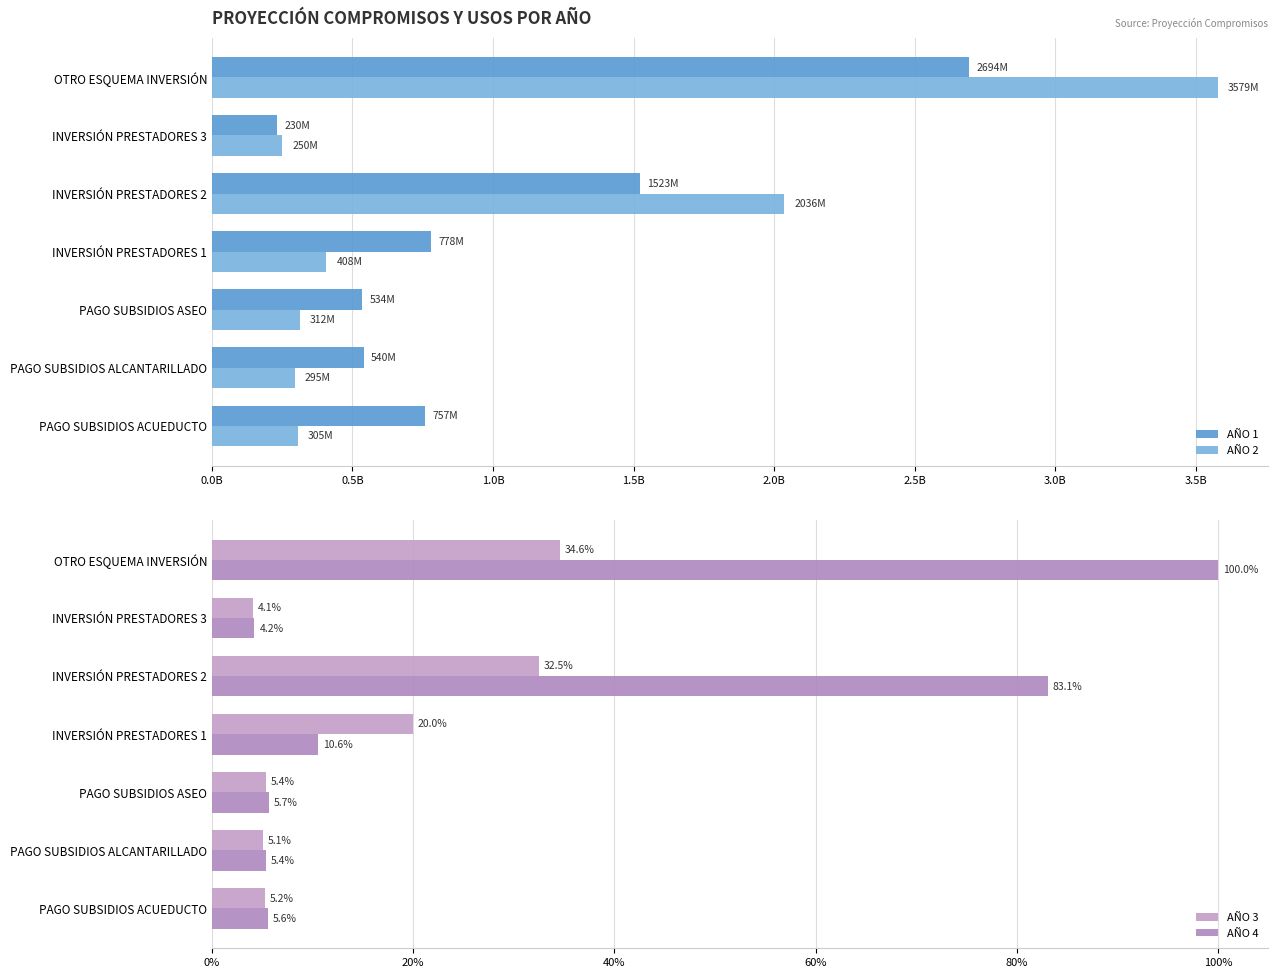

Reading right to left, transcribe all the data shown in this chart.

AÑO 1: 2694121345.0	229980872.0	1522770045.0	777693870.0	533868945.0	539570297.0	757136631.0
AÑO 2: 3578719126.0	249999998.0	2035868159.0	407515257.0	312455635.0	295278964.0	305265401.0
AÑO 3: 34.6	4.1	32.5	20.0	5.4	5.1	5.2
AÑO 4: 100.0	4.2	83.1	10.6	5.7	5.4	5.6